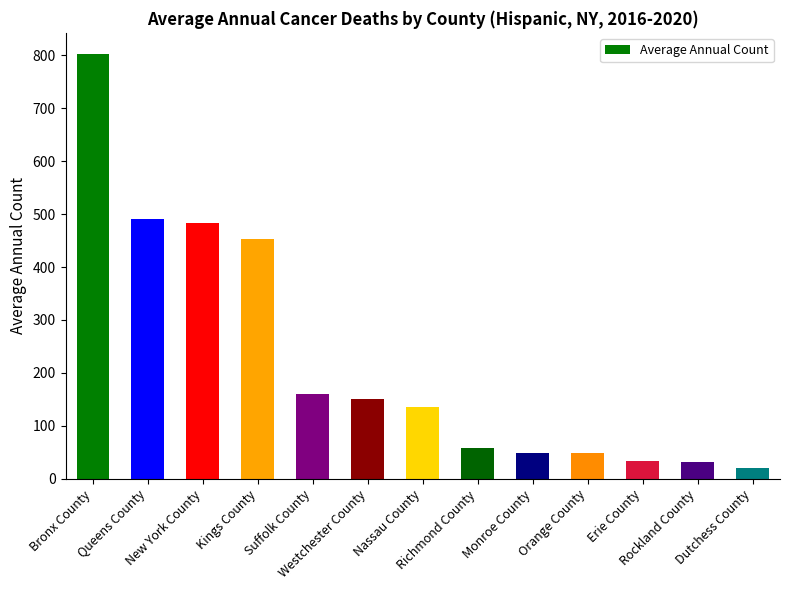

What is the change in value from Bronx County to Kings County?

-349